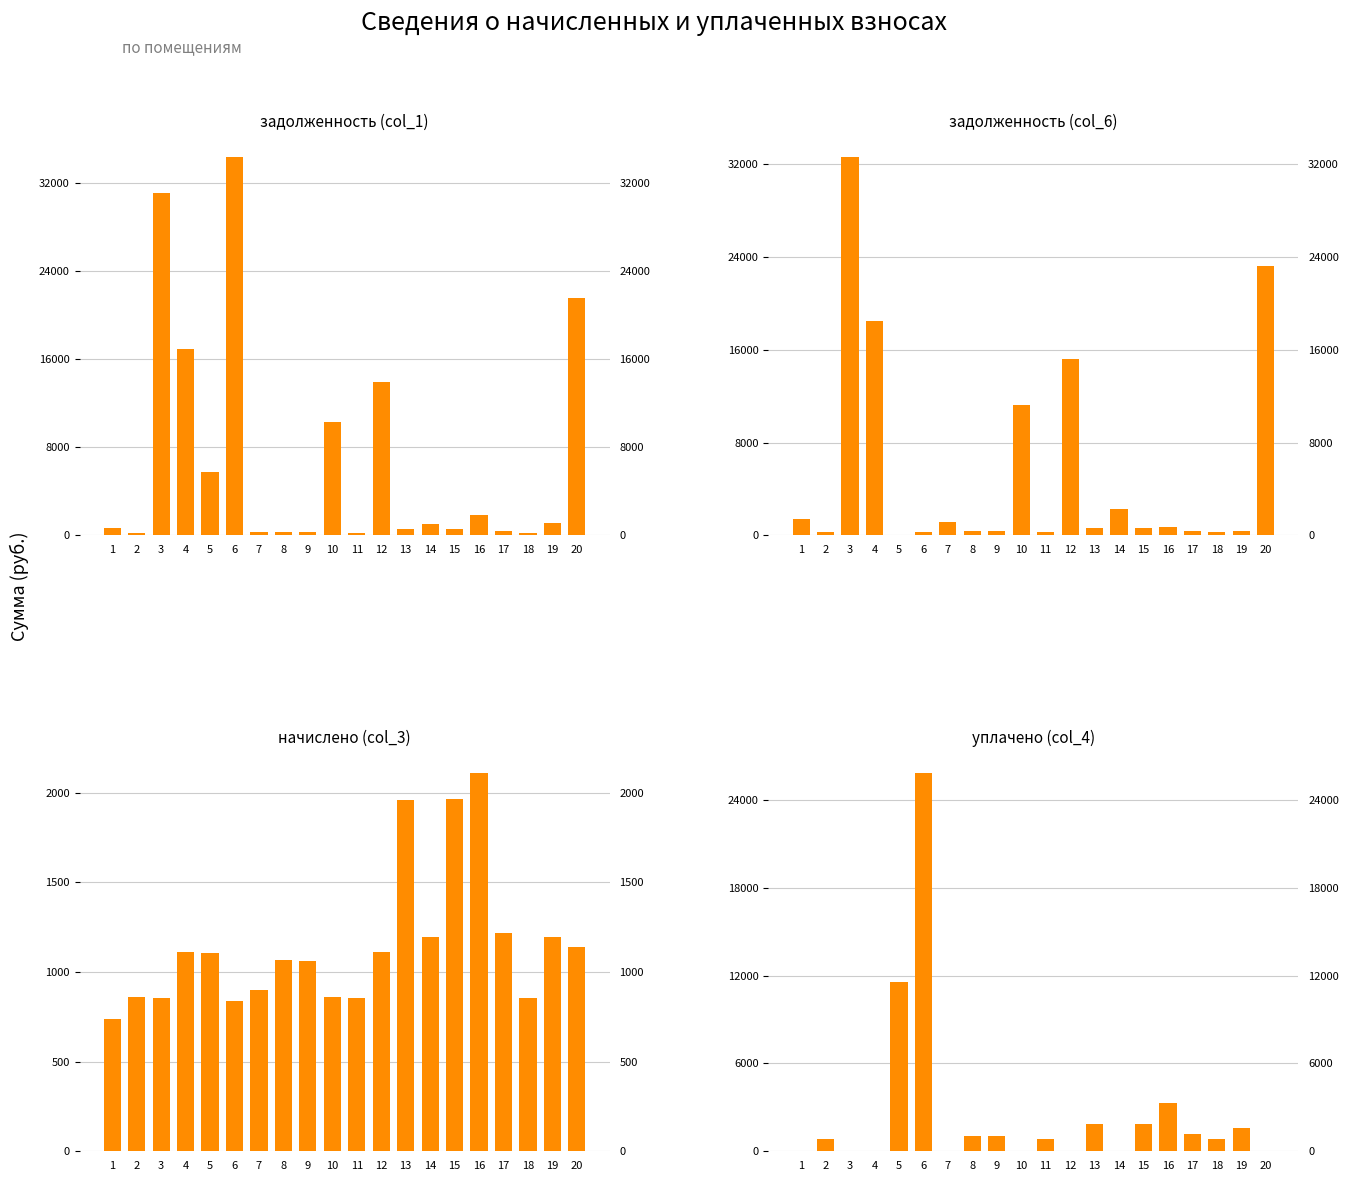

What is the difference between the highest and lowest values at 4?

18460.5